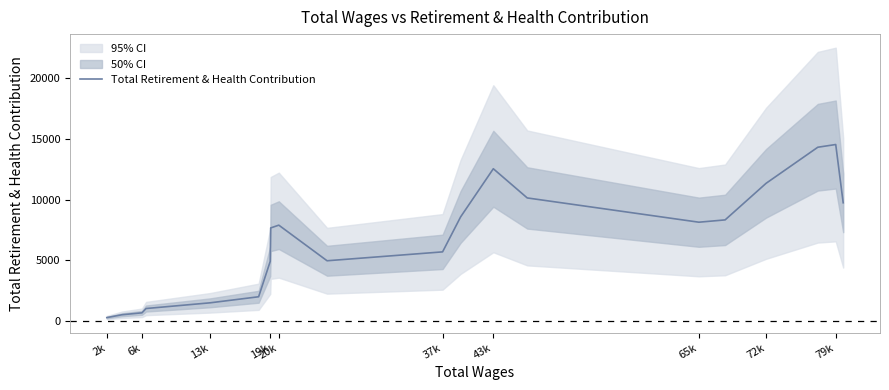

What is the maximum value for Total Retirement & Health Contribution?

14542.7